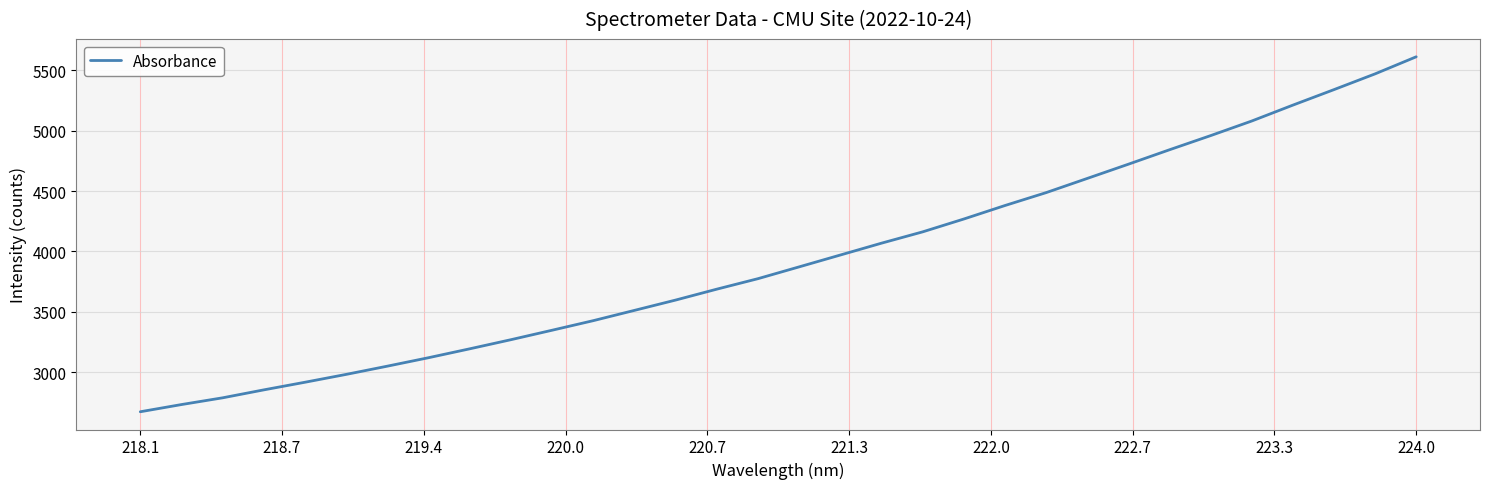

Reading left to right, transcribe all the data shown in this chart.

2673.3	2732.9	2788.8	2854.6	2917.7	2982.7	3050.9	3120.9	3194.5	3269.9	3348.3	3427.6	3512.7	3598.0	3688.2	3775.0	3872.7	3970.7	4068.7	4162.3	4268.6	4380.2	4486.9	4604.4	4722.1	4841.7	4958.8	5079.7	5211.2	5339.4	5469.9	5611.1